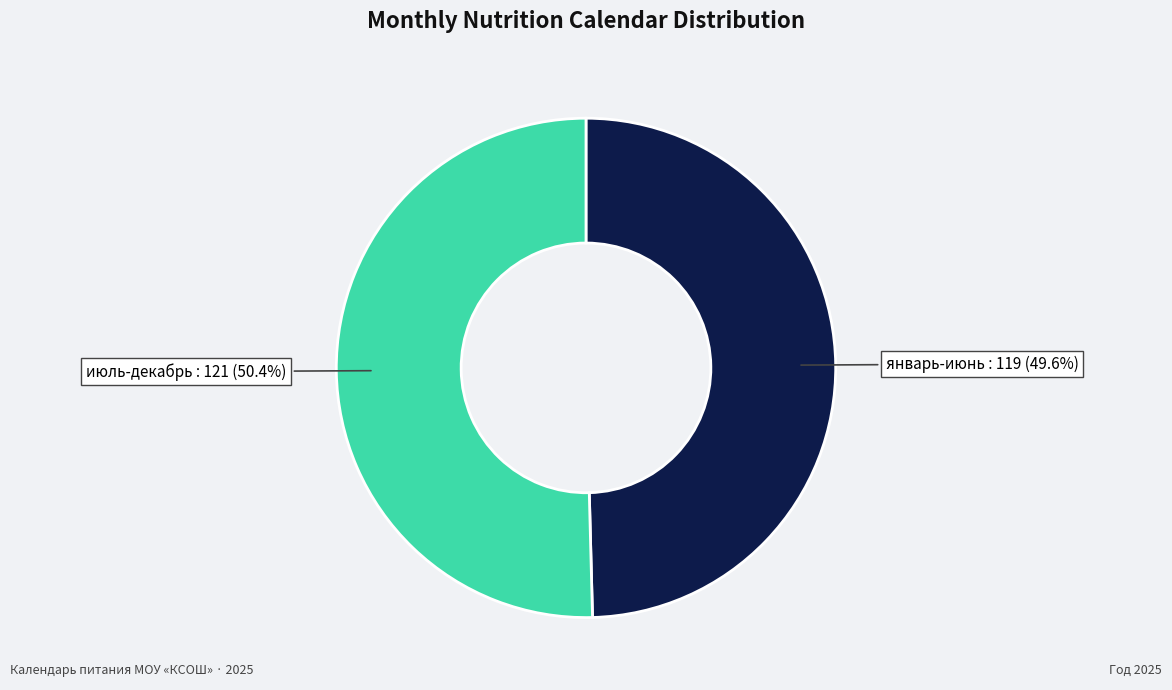

What is the ratio of the value at июль-декабрь to the value at январь-июнь?

1.0